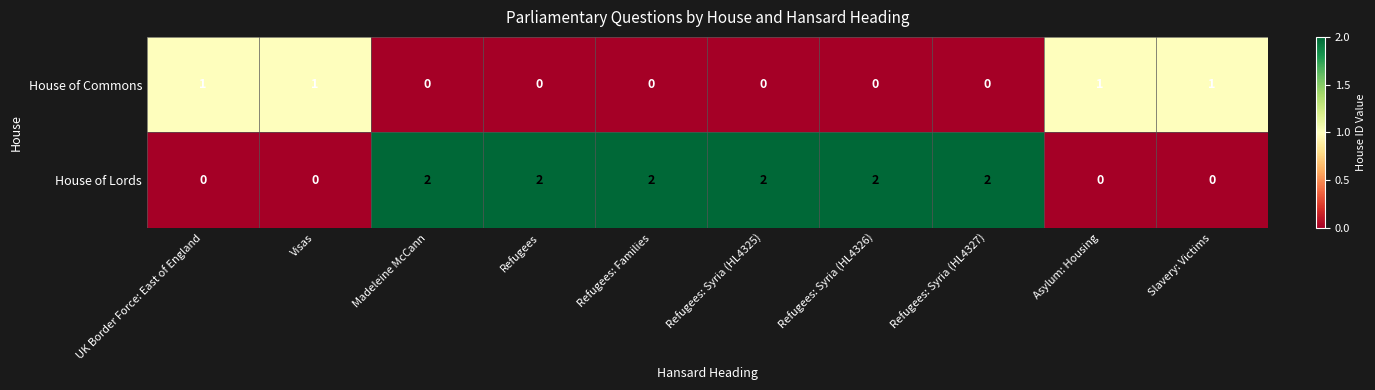

Reading left to right, transcribe all the data shown in this chart.

House of Commons: 1	1	0	0	0	0	0	0	1	1
House of Lords: 0	0	2	2	2	2	2	2	0	0